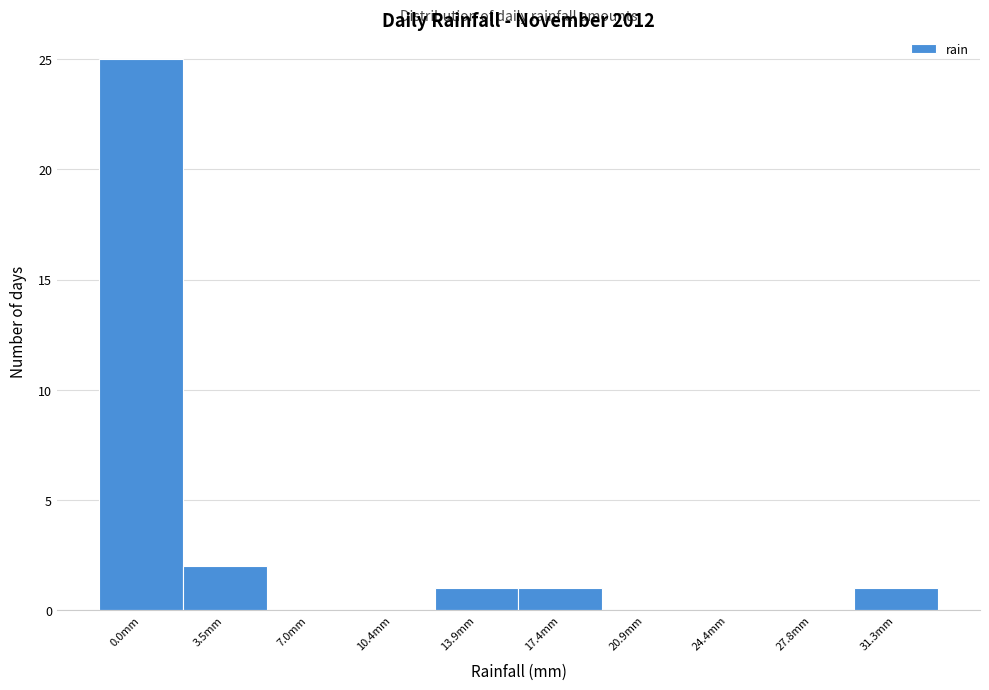

Reading left to right, what are all the values shown in this chart?

0.0mm=25	3.5mm=2	7.0mm=0	10.4mm=0	13.9mm=1	17.4mm=1	20.9mm=0	24.4mm=0	27.8mm=0	31.3mm=1